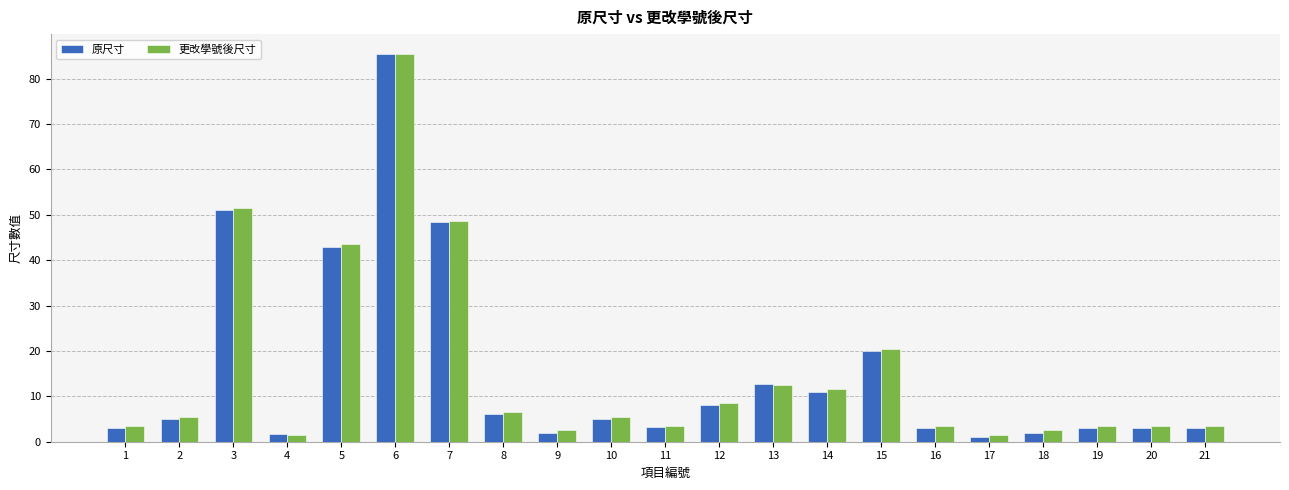

What is the sum of all 更改學號後尺寸 values?

328.7